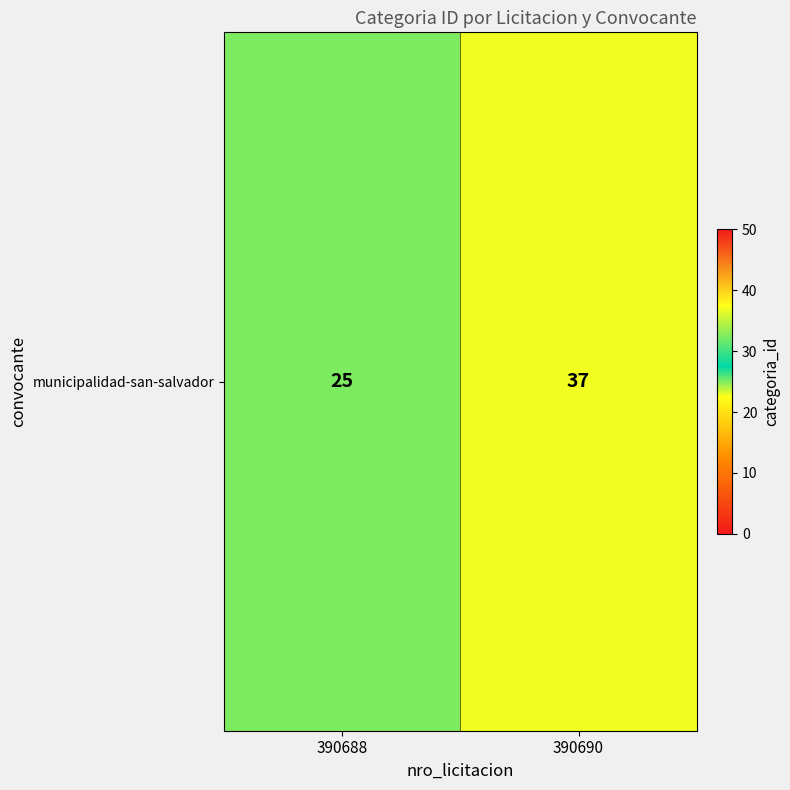

Rank the categories by value from highest to lowest.

390690, 390688